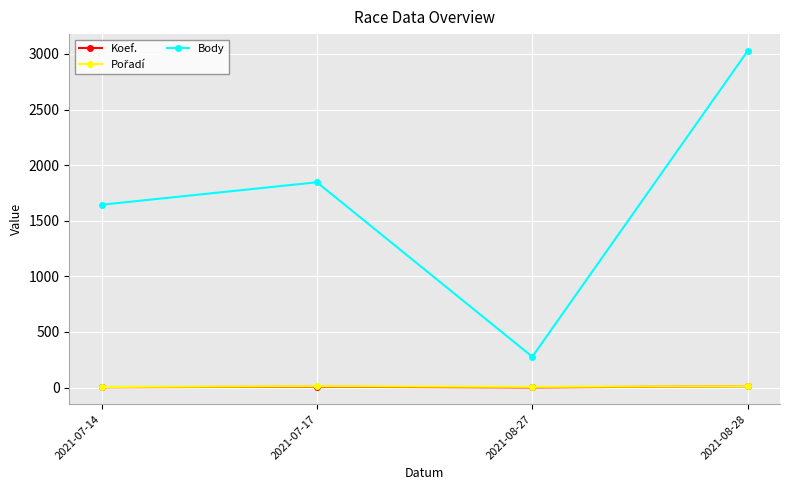

Between 2021-07-17 and 2021-08-27, which series saw the biggest shift?

Body